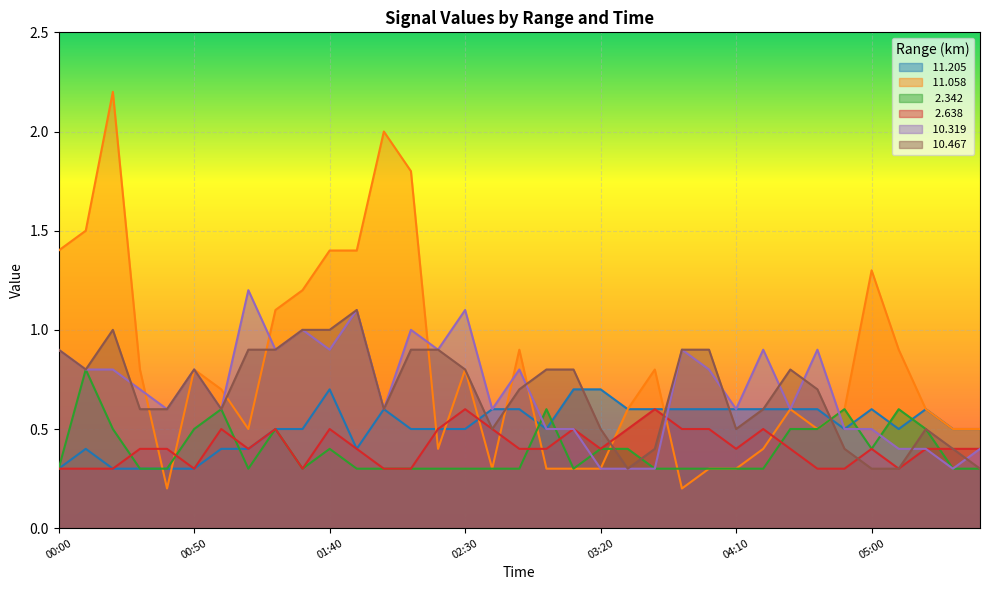

What is the sum of the   2.342 values at 02:50 and 03:10?

0.6